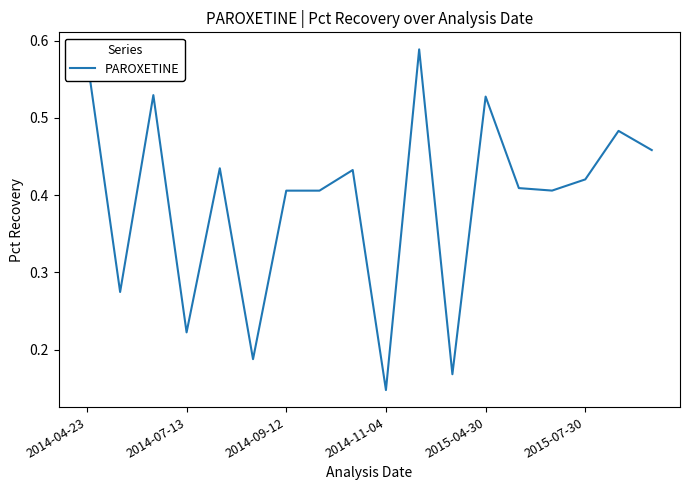

Does the chart display data point markers on the line(s)?

No